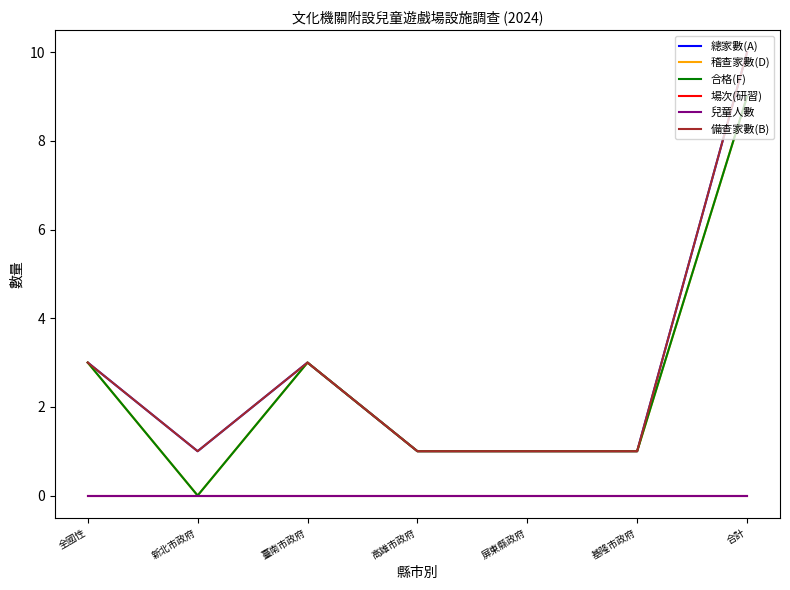

Is this an area chart (filled region under the line)?

No